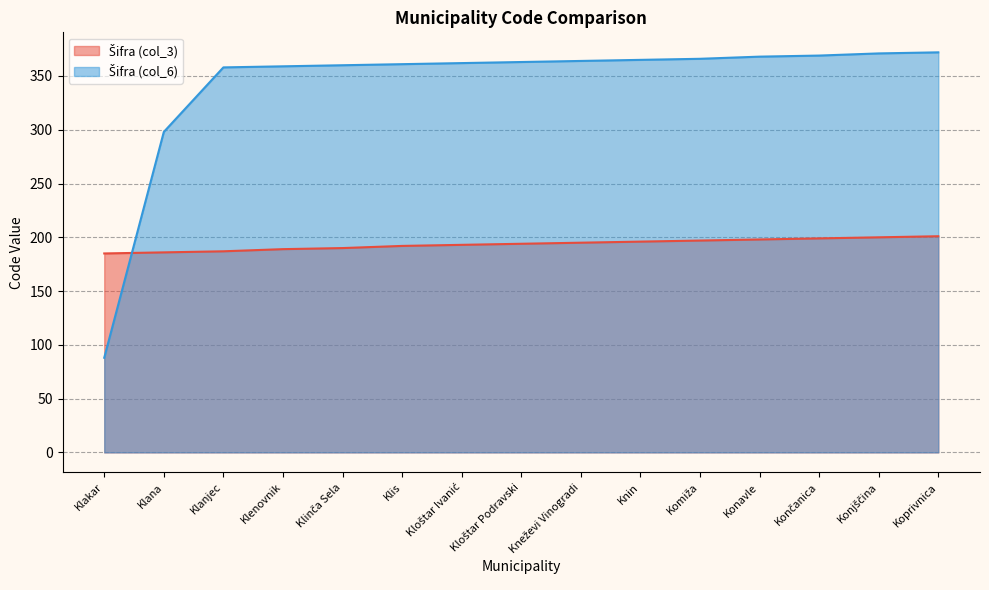

The Šifra (col_3) series shows 103 at Koprivnica. True or false?

False